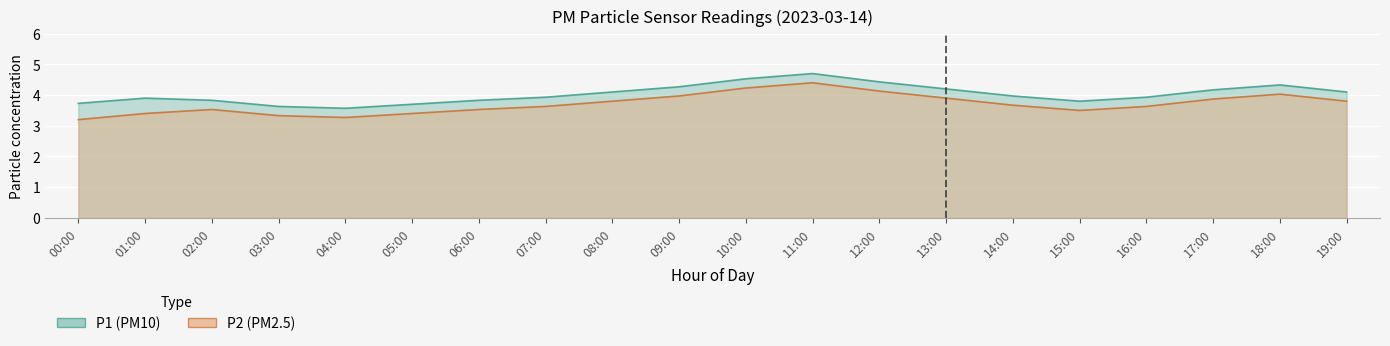

Is the value of P1 at 18:00 greater than the value of P2 at 03:00?

Yes